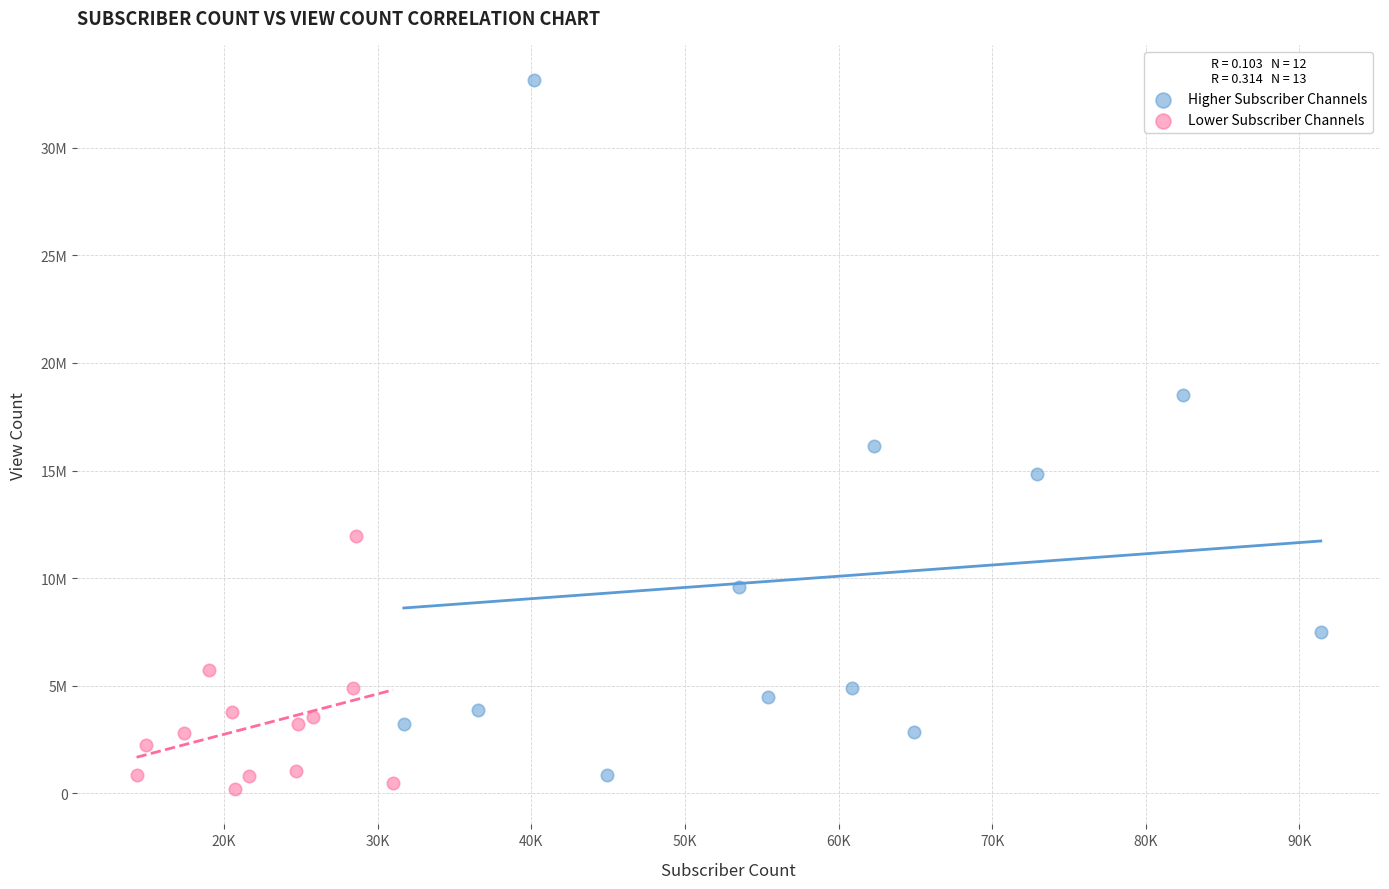

Which series reaches the maximum Y coordinate?

Higher Subscriber Channels